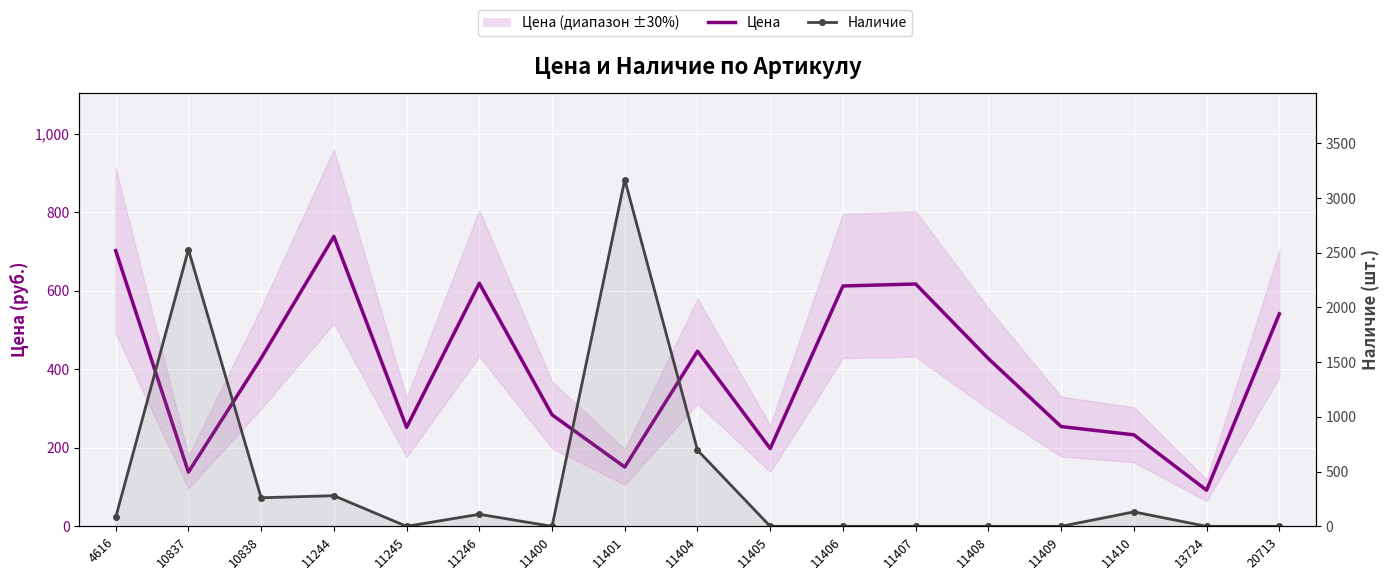

How many values in the Цена series are below 427?

8